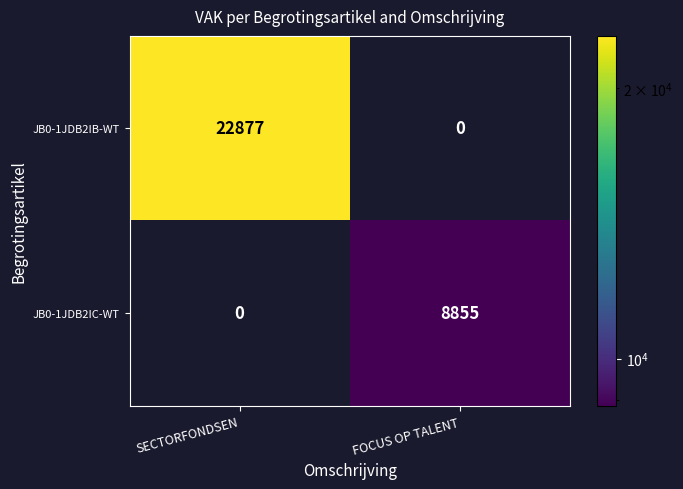

Reading left to right, extract all data points from this chart.

JB0-1JDB2IB-WT: 22877	0
JB0-1JDB2IC-WT: 0	8855